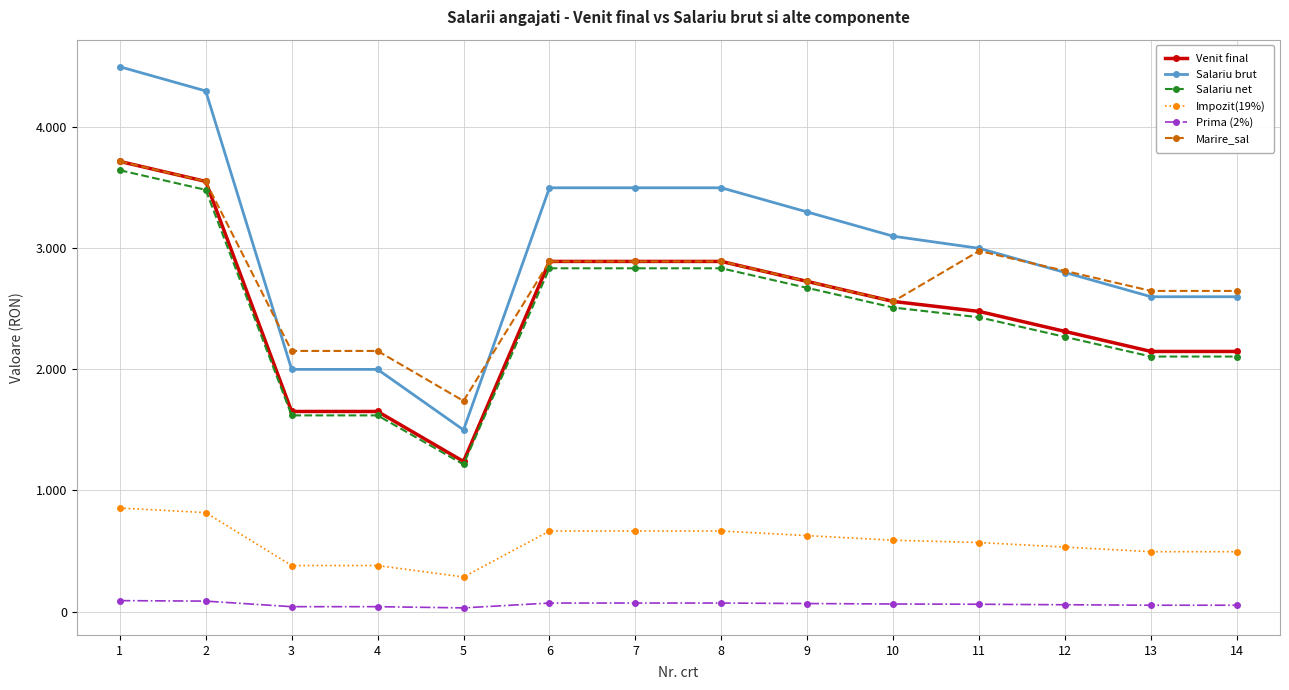

Which series changed the most between 3 and 4?

Venit final